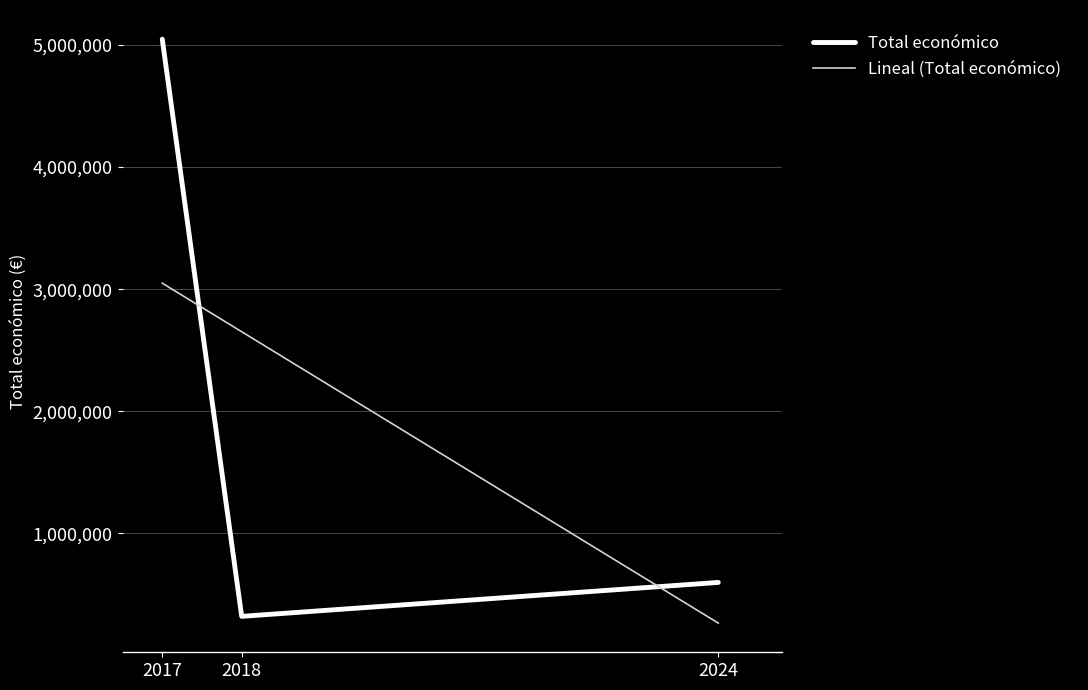

What is the approximate value of Total económico at 2024?

599211.0